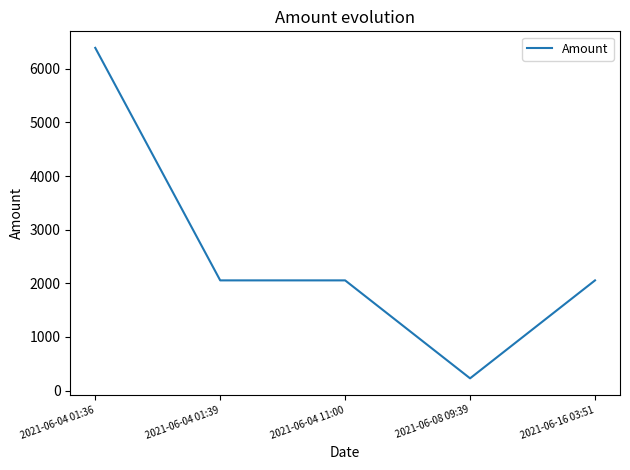

Between 2021-06-04 01:39 and 2021-06-04 01:36, which is larger?

2021-06-04 01:36